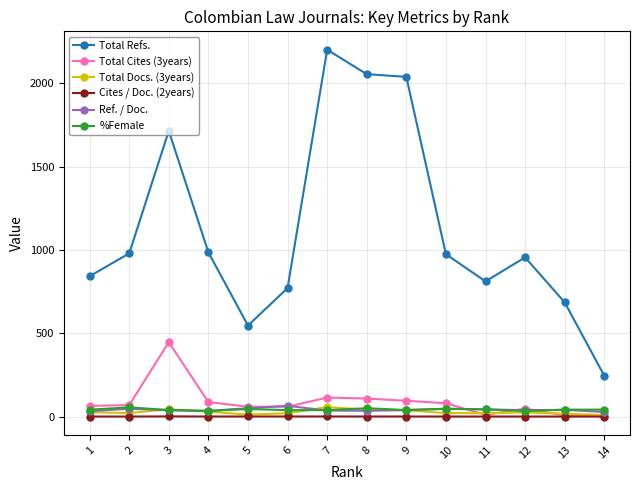

What is the maximum value shown in the chart?

2201.0